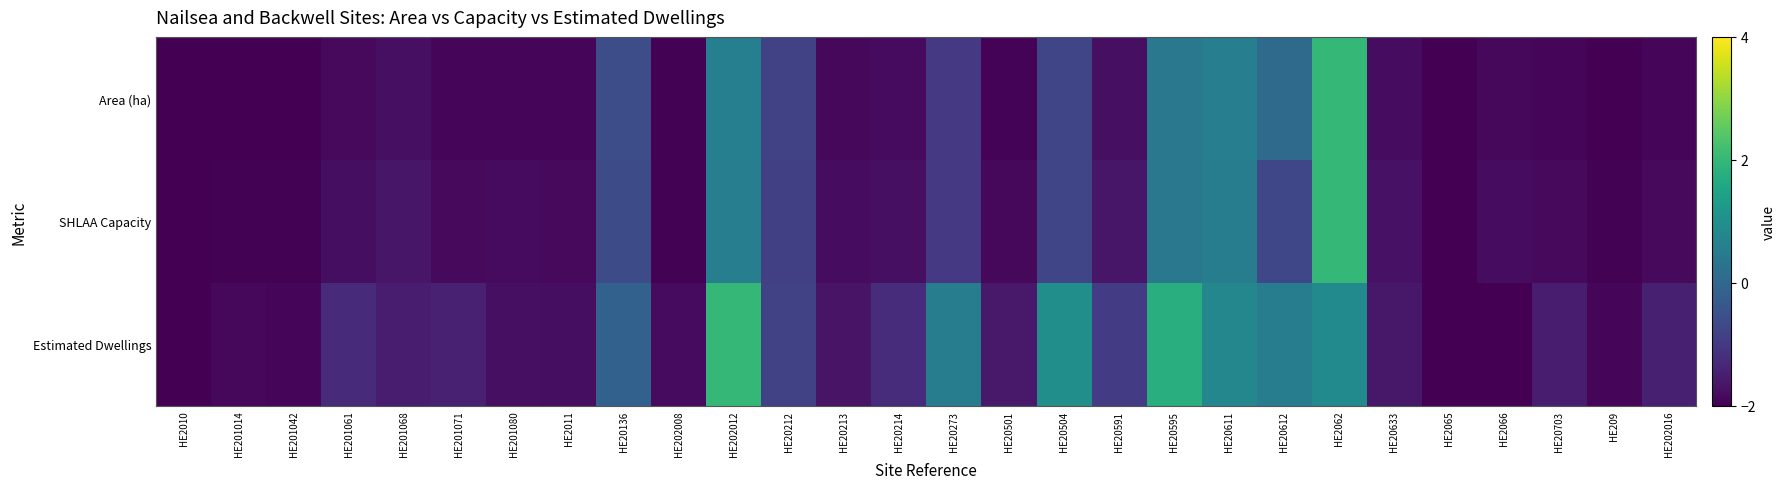

Reading left to right, what are all the values shown in this chart?

Area (ha): HE2010=-2.0	HE201014=-2.0	HE201042=-2.0	HE201061=-1.8	HE201068=-1.8	HE201071=-1.9	HE201080=-1.9	HE2011=-1.9	HE20136=-0.6	HE202008=-2.0	HE202012=0.6	HE20212=-0.8	HE20213=-1.9	HE20214=-1.8	HE20273=-1.0	HE20501=-1.9	HE20504=-0.7	HE20591=-1.7	HE20595=0.4	HE20611=0.6	HE20612=0.1	HE2062=2.0	HE20633=-1.8	HE2065=-2.0	HE2066=-1.9	HE20703=-1.9	HE209=-2.0	HE202016=-1.9
SHLAA Capacity: HE2010=-2.0	HE201014=-2.0	HE201042=-2.0	HE201061=-1.8	HE201068=-1.6	HE201071=-1.8	HE201080=-1.8	HE2011=-1.9	HE20136=-0.6	HE202008=-2.0	HE202012=0.6	HE20212=-0.9	HE20213=-1.8	HE20214=-1.8	HE20273=-1.0	HE20501=-1.9	HE20504=-0.7	HE20591=-1.6	HE20595=0.4	HE20611=0.6	HE20612=-0.7	HE2062=2.0	HE20633=-1.7	HE2065=-2.0	HE2066=-1.8	HE20703=-1.8	HE209=-2.0	HE202016=-1.8
Estimated Dwellings: HE2010=-2.0	HE201014=-1.9	HE201042=-1.9	HE201061=-1.3	HE201068=-1.5	HE201071=-1.5	HE201080=-1.8	HE2011=-1.8	HE20136=-0.1	HE202008=-1.8	HE202012=2.0	HE20212=-0.8	HE20213=-1.7	HE20214=-1.2	HE20273=0.5	HE20501=-1.6	HE20504=1.0	HE20591=-1.0	HE20595=1.8	HE20611=0.8	HE20612=0.5	HE2062=0.9	HE20633=-1.6	HE2065=-2.0	HE2066=-2.0	HE20703=-1.5	HE209=-1.9	HE202016=-1.5